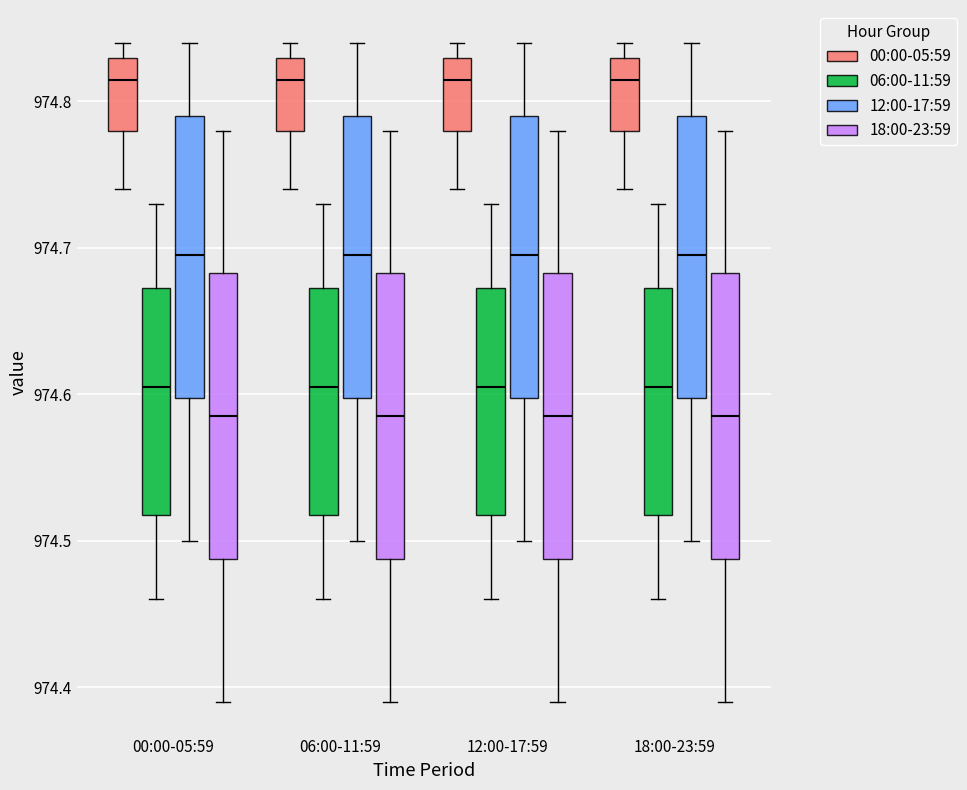

Where does the lower whisker of the box for 06:00-11:59 (06:00-11:59) end on the y-axis? The values are not printed on the chart, so give them approximately, as read against the axis.

974.46